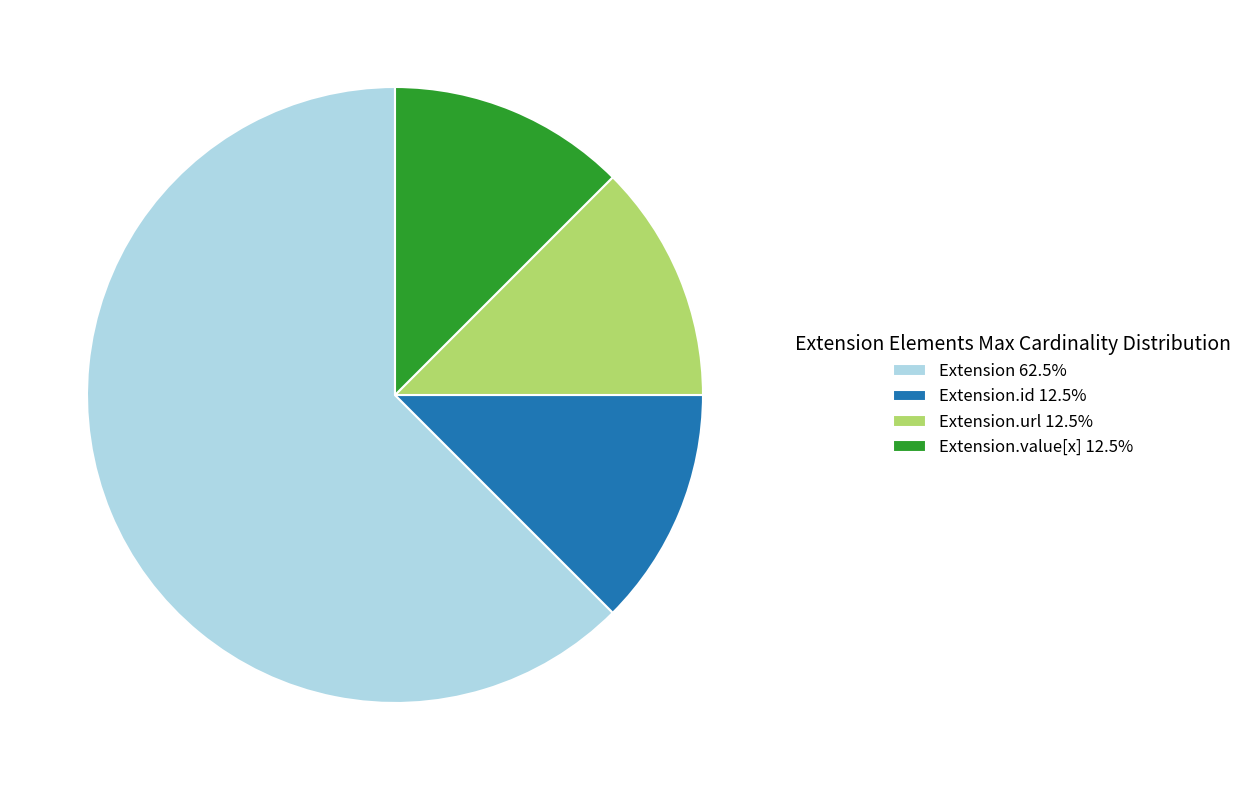

Combined, do Extension.url 12.5% and Extension.value[x] 12.5% account for over 50%?

No